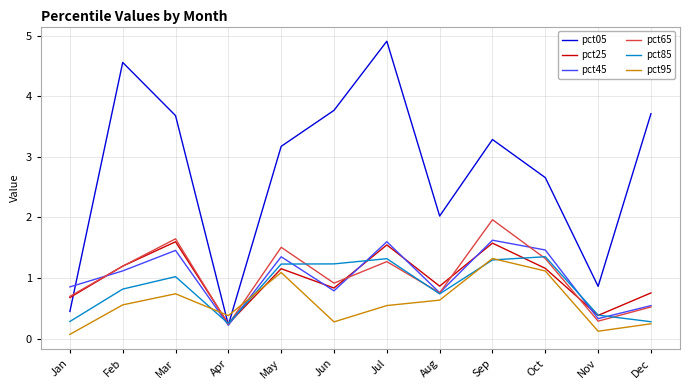

Is this an area chart (filled region under the line)?

No